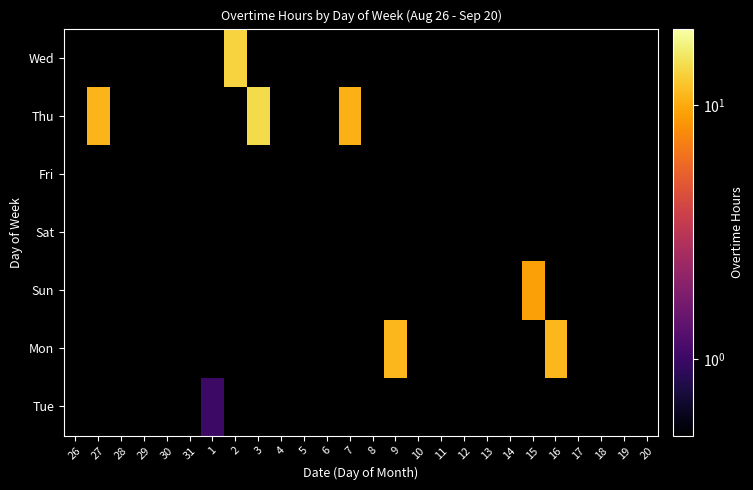

Between 30 and 31, which is larger?

31